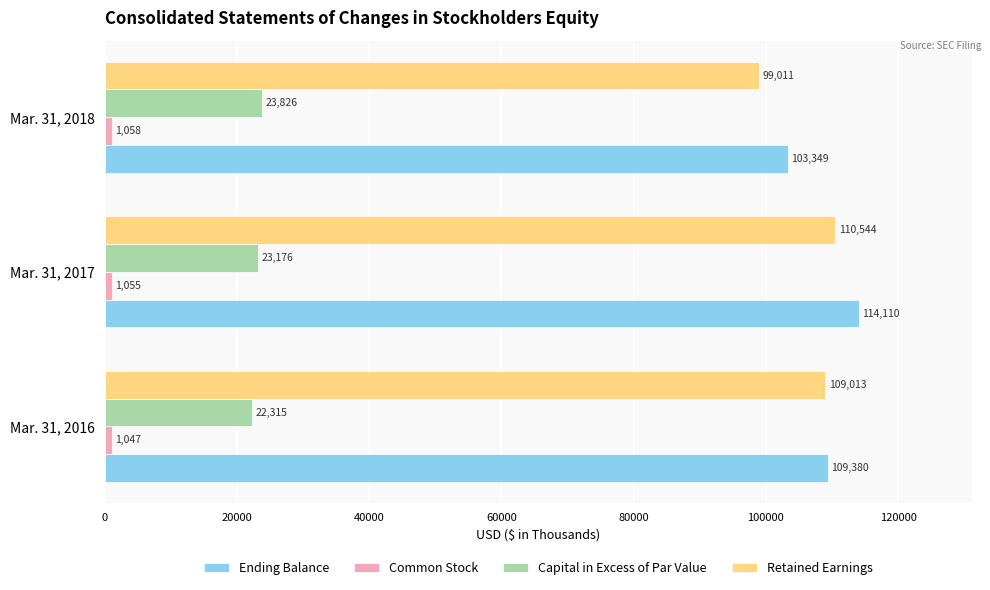

Is it true that Capital in Excess of Par Value equals 8692 at Mar. 31, 2018?

False